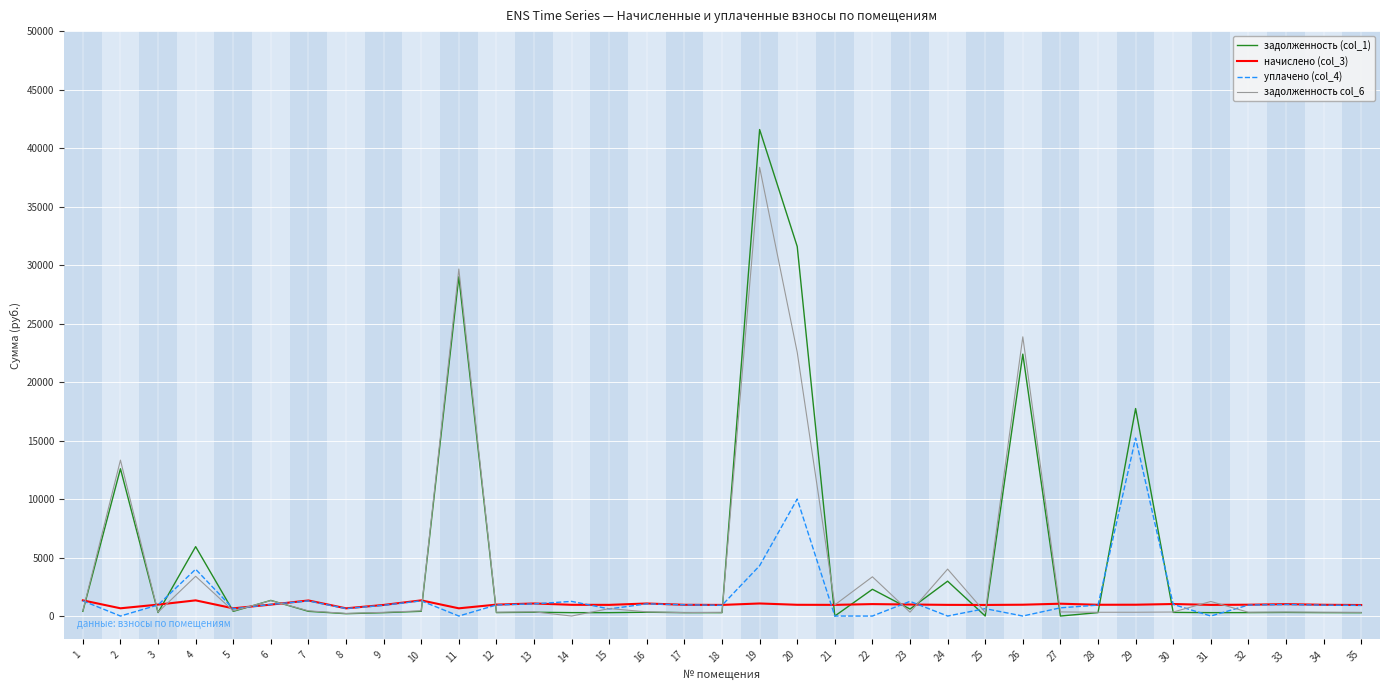

How many values in the задолженность (col_1) series exceed 310?

18